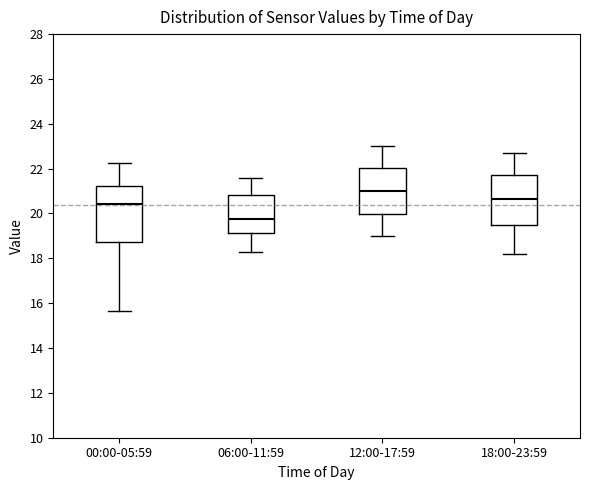

Which box has the lowest median line?

06:00-11:59